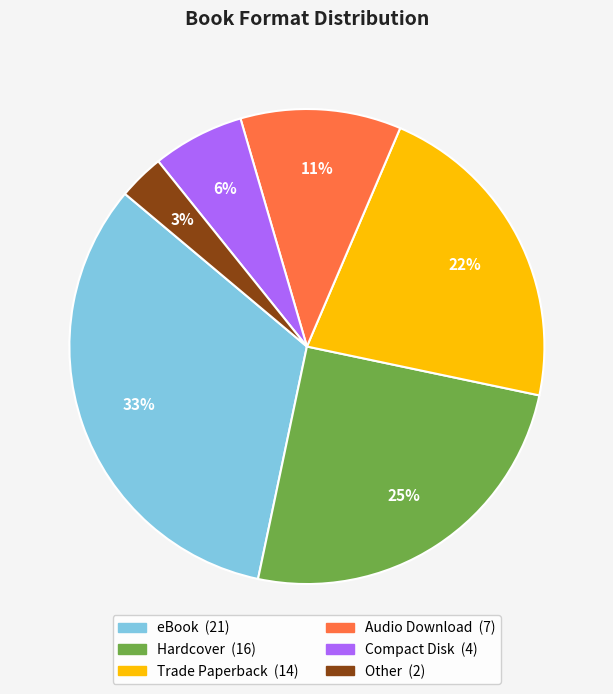

Approximately how many times larger is the value at Compact Disk compared to eBook?

0.2